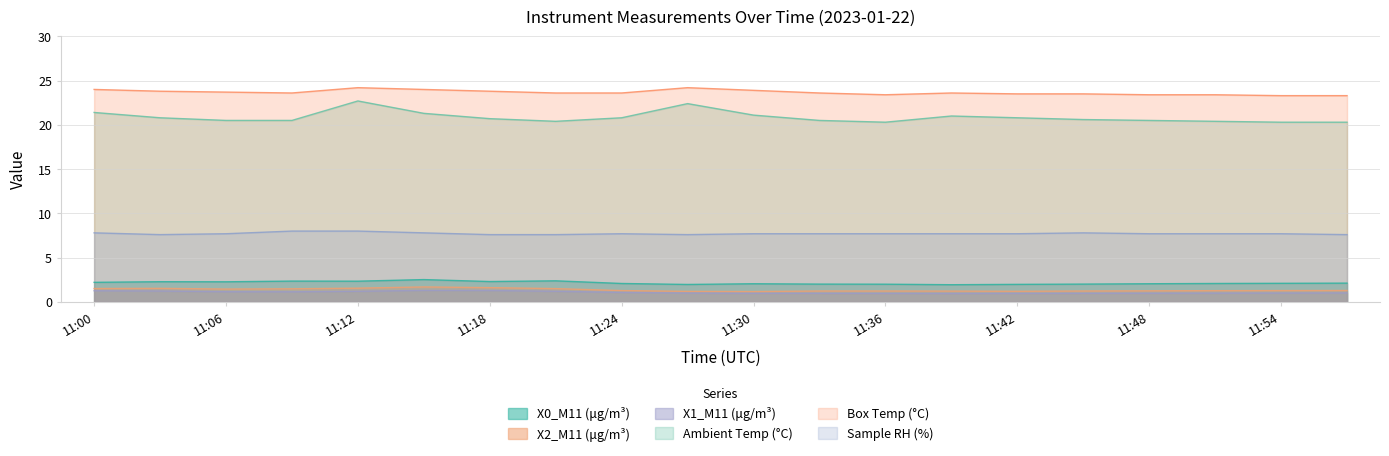

Which series changed the most between 11:03 and 11:48?

Box Temp (°C)